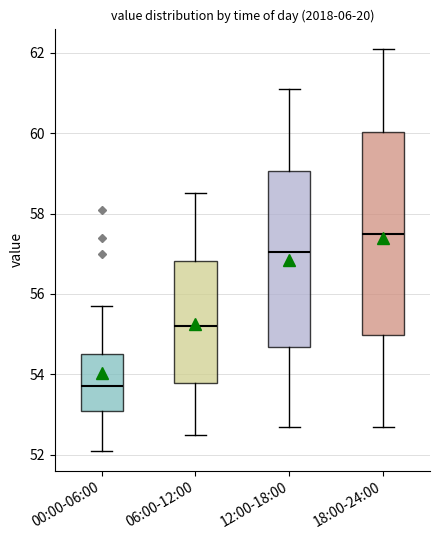

Which box is the tallest, from its lower edge to its upper edge?

18:00-24:00